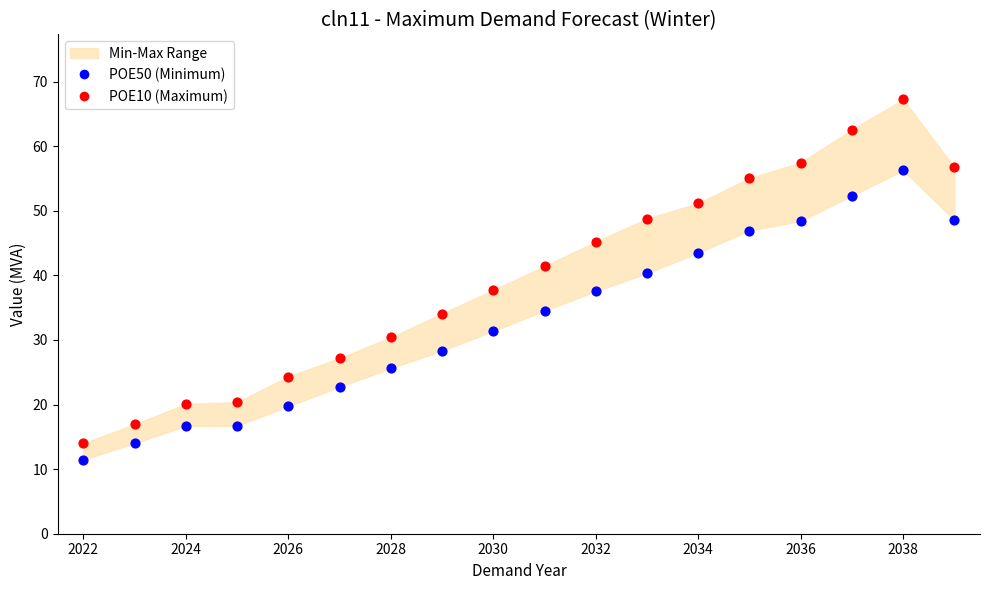

Which series has the widest spread of Y values?

POE10 (Maximum)